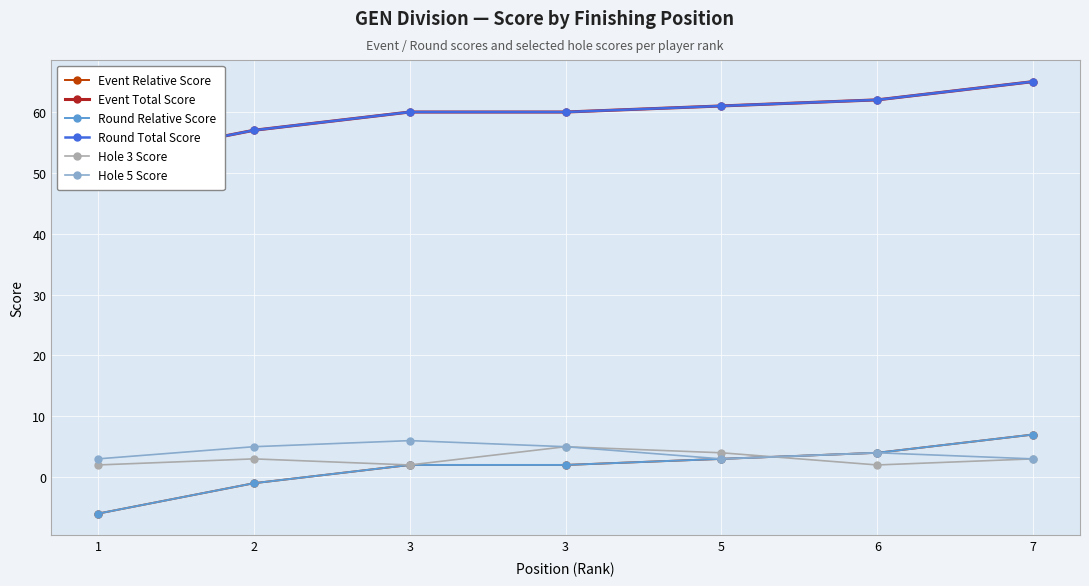

Rank the categories by Hole 3 Score value from lowest to highest.

1, 3, 6, 2, 7, 5, 3